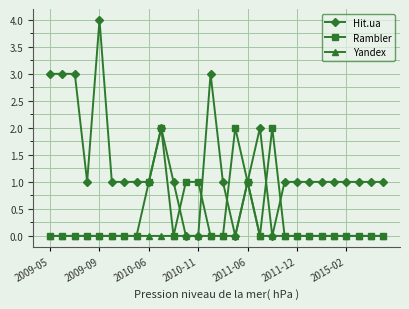

Which series has the largest total across all categories?

Hit.ua